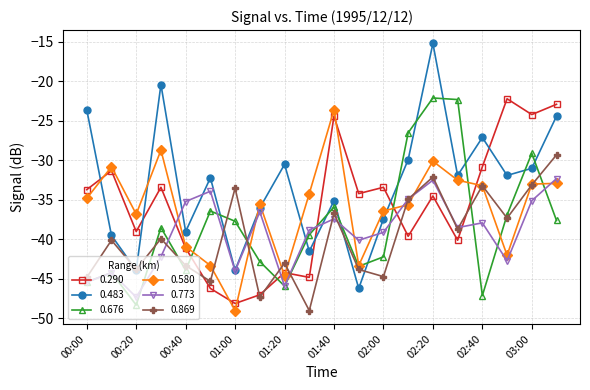

What is the minimum value shown in the chart?

-49.0